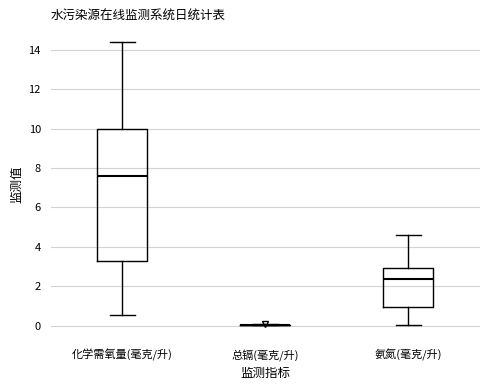

Which box is the tallest, from its lower edge to its upper edge?

化学需氧量(毫克/升)